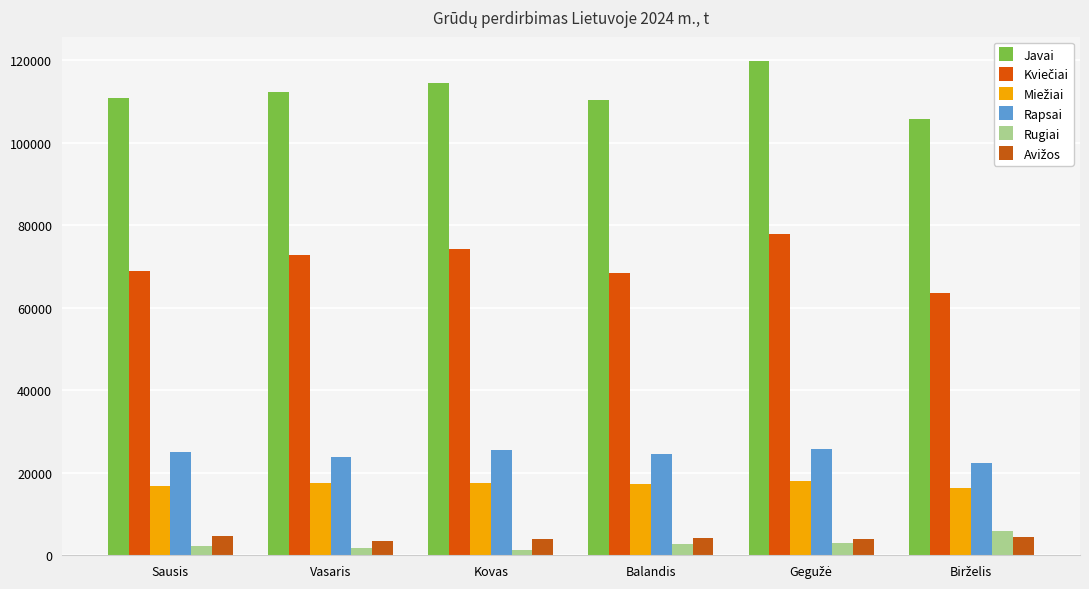

List the labels in order of Kviečiai value, largest first.

Gegužė, Kovas, Vasaris, Sausis, Balandis, Birželis